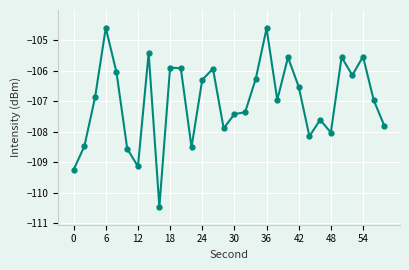

What is the value of the 7th point from the left?

-109.1